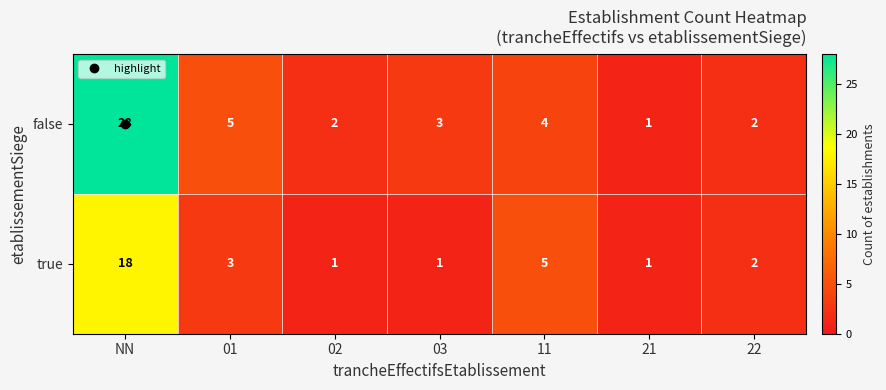

What is the difference between the second highest and second lowest values in the false series?

3